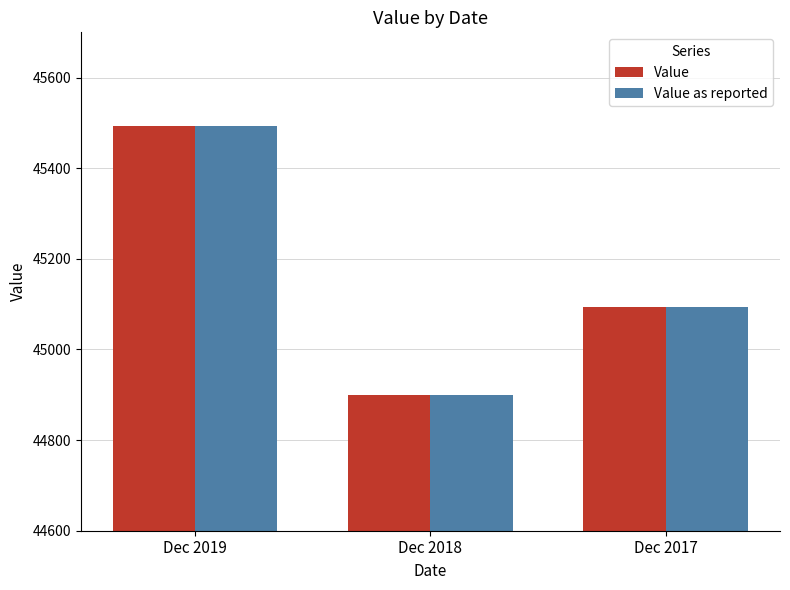

What is the minimum value shown in the chart?

44900